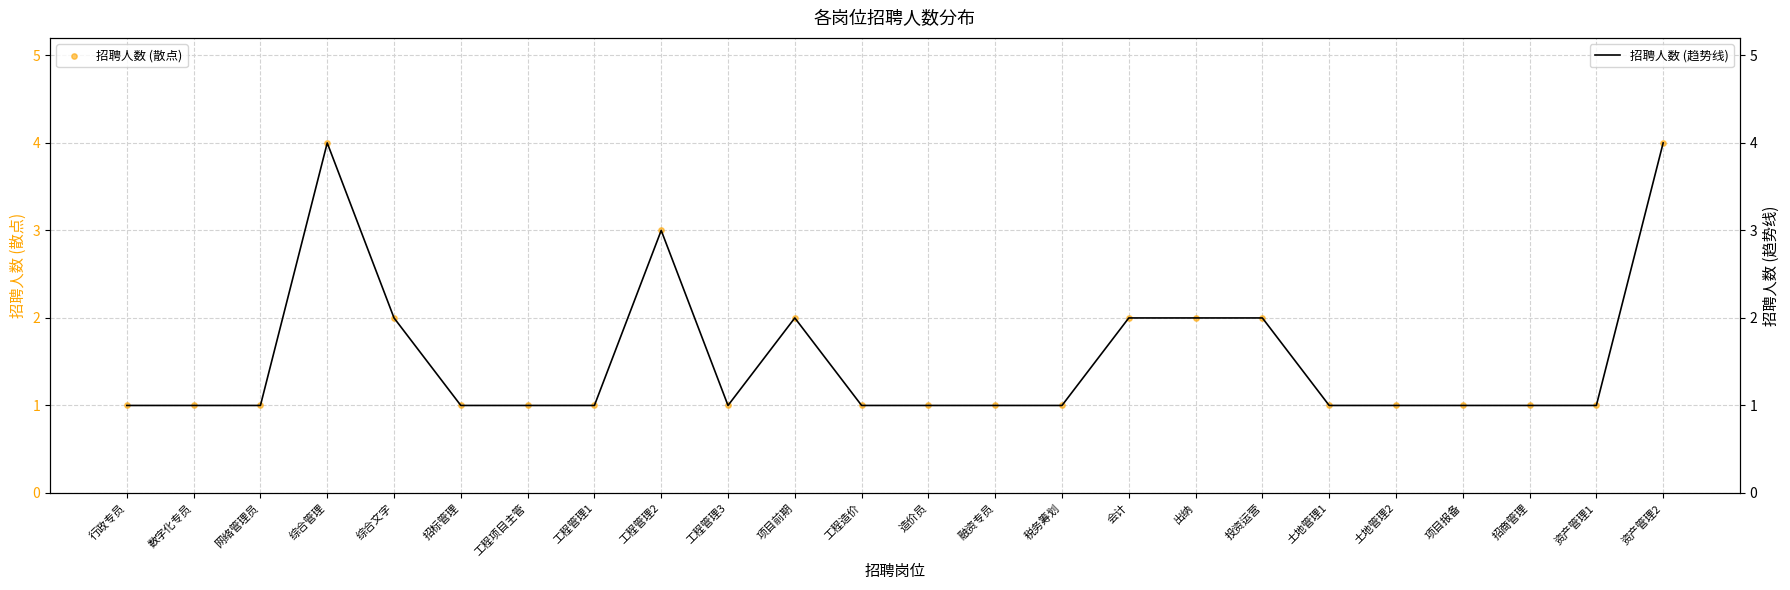

At how many categories does at least one series exceed 2?

3